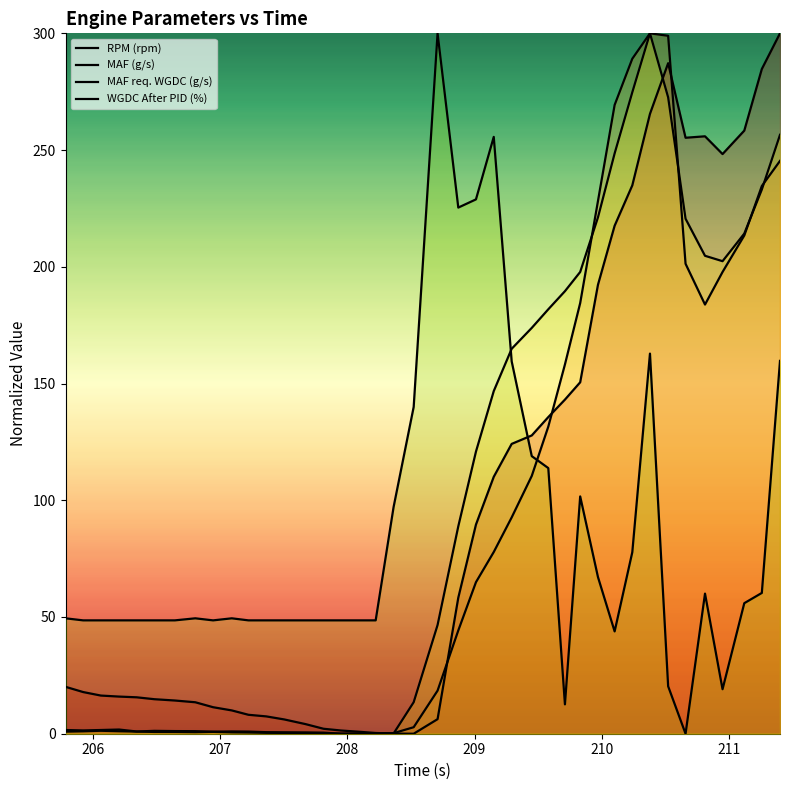

Which series has the largest total across all categories?

MAF req. WGDC (g/s)